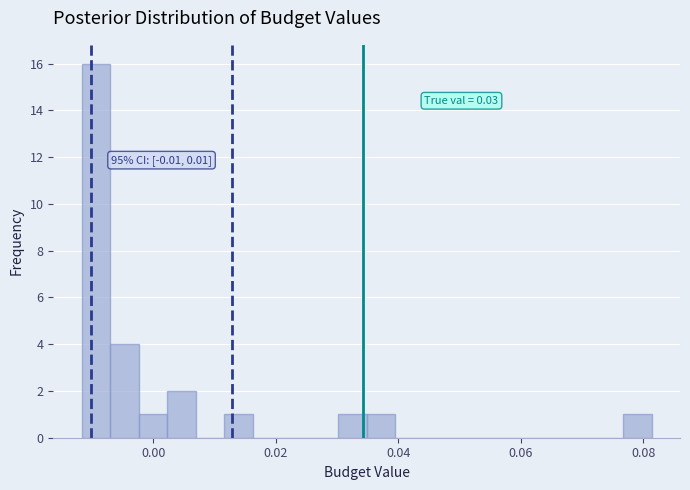

Around what value on the x-axis is the tallest bar? Give the approximate position of its centre, as read against the axis.

-0.010